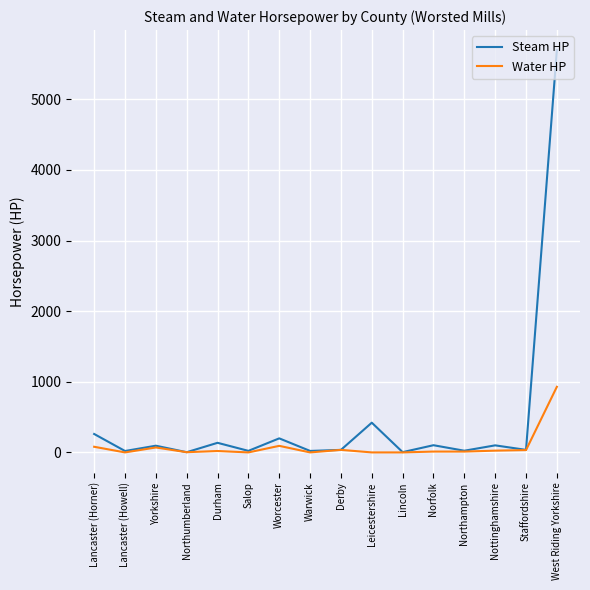

Where is the first local minimum for Water HP?

Lancaster (Howell)